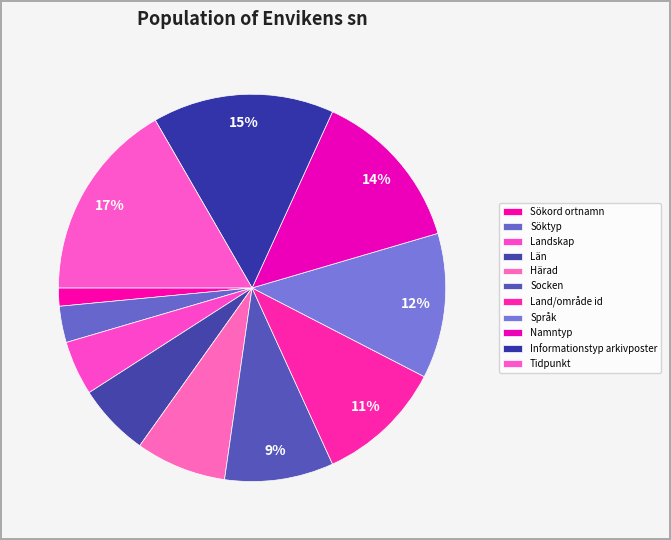

The Sökord ortnamn slice represents 12% of the pie. True or false?

False